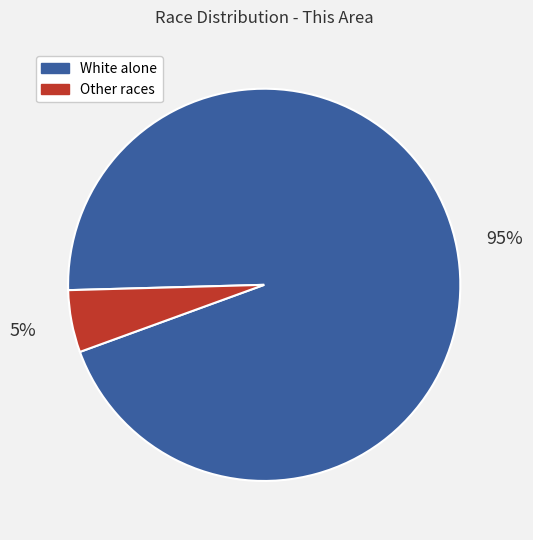

What is the majority slice?

White alone